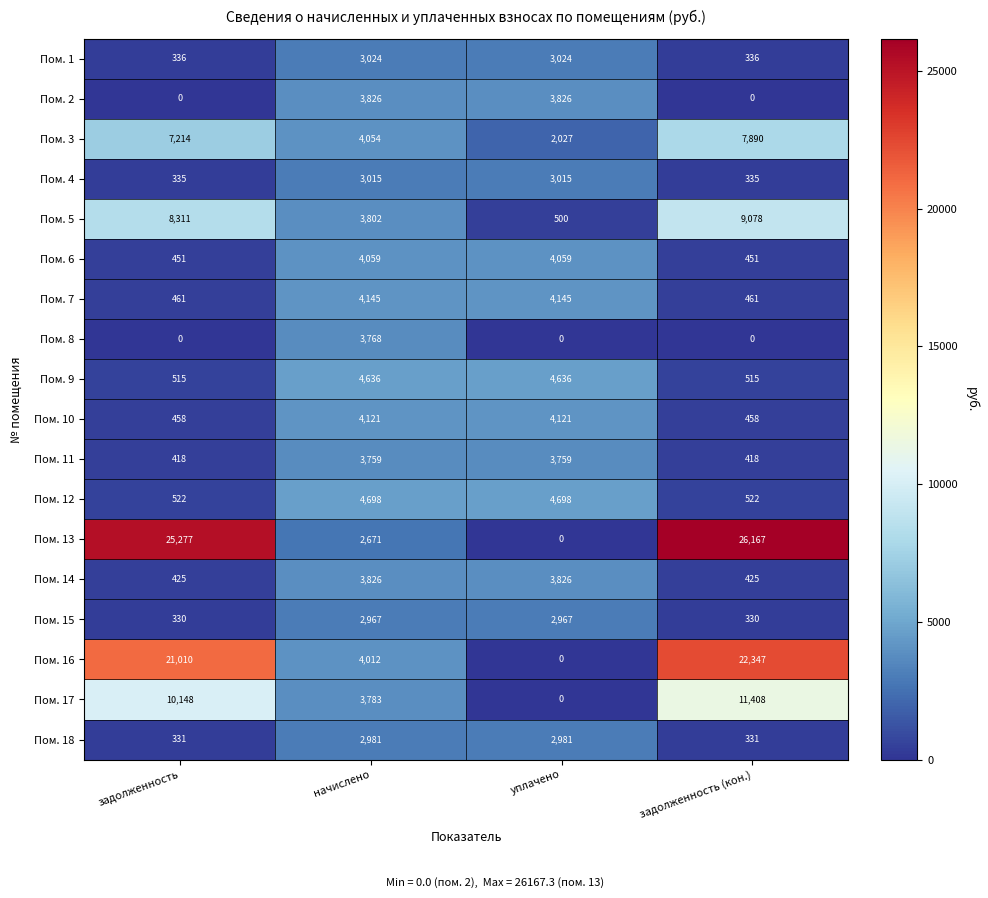

How many series are shown in this chart?

18